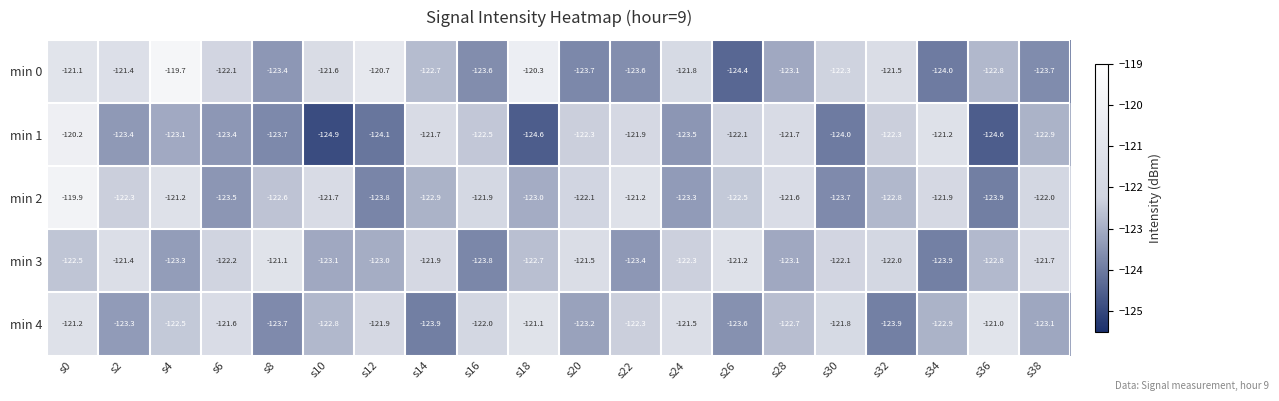

What is the spread (max minus min) of values at s2?

2.0